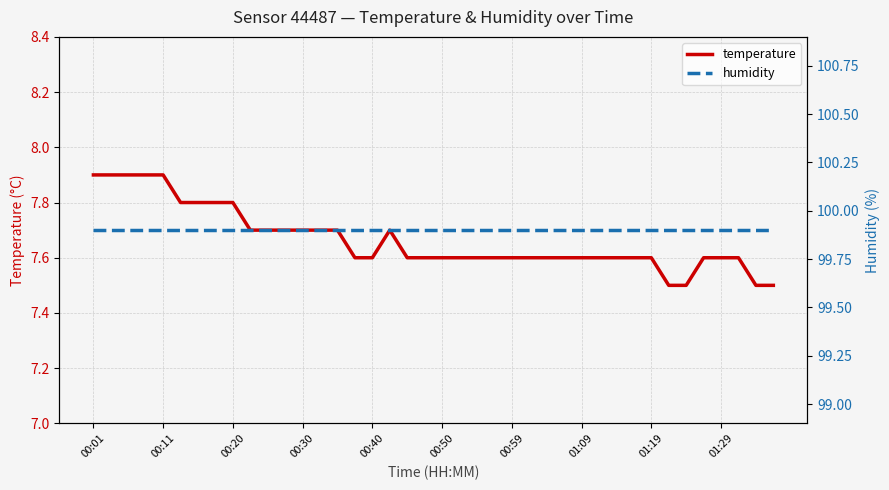

What is the average value of the temperature series?

7.7